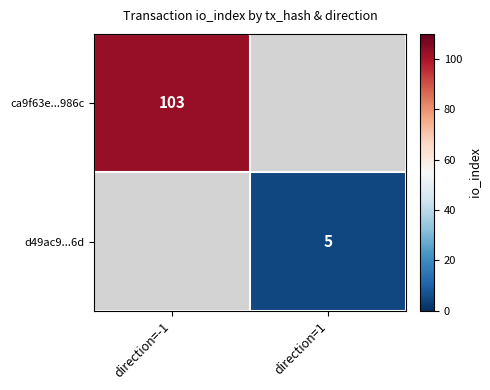

The d49ac9...6d series shows 5 at direction=1. True or false?

True